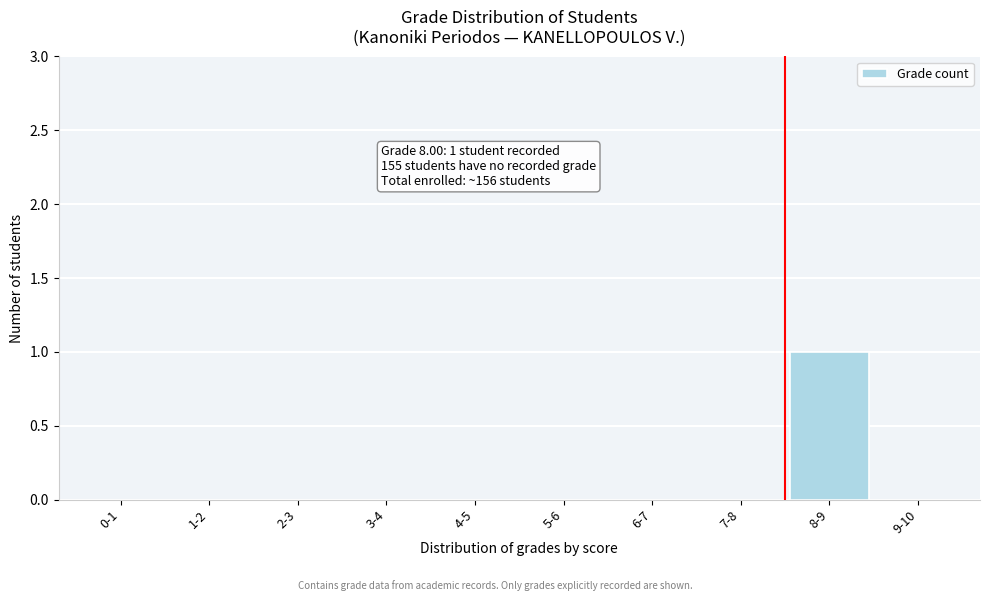

Reading left to right, what are all the values shown in this chart?

0-1=0	1-2=0	2-3=0	3-4=0	4-5=0	5-6=0	6-7=0	7-8=0	8-9=1	9-10=0